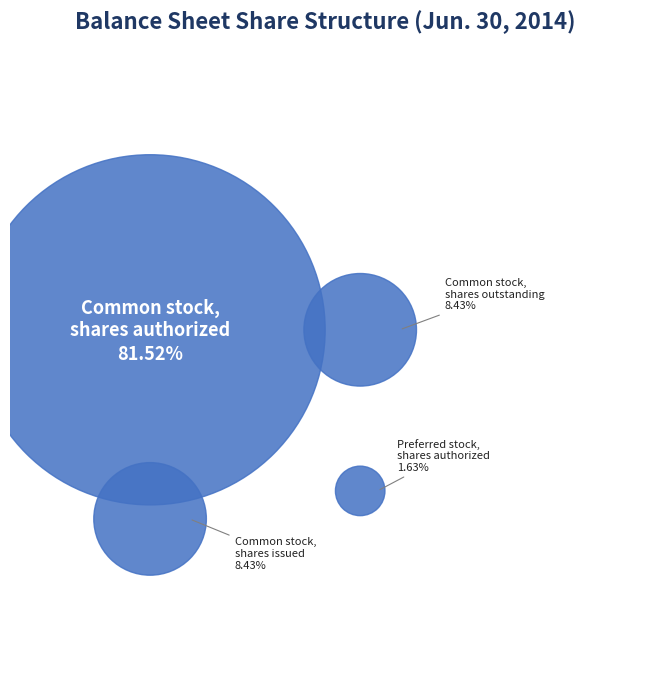

To the nearest percent, what percentage of the pie is Common stock, shares outstanding?

8%